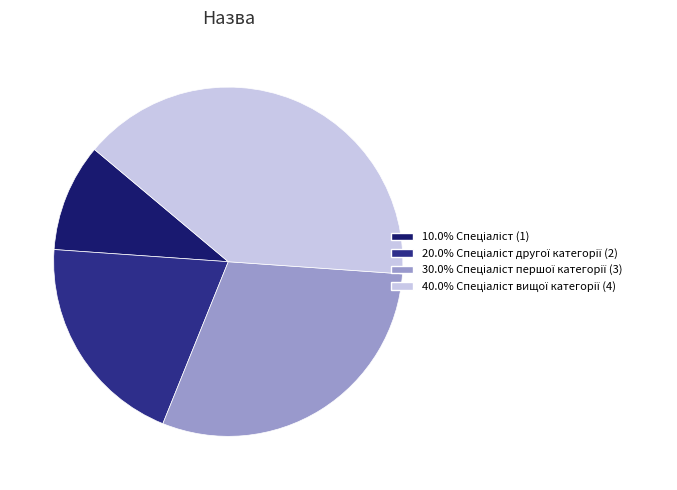

Is there a majority slice in this chart?

No